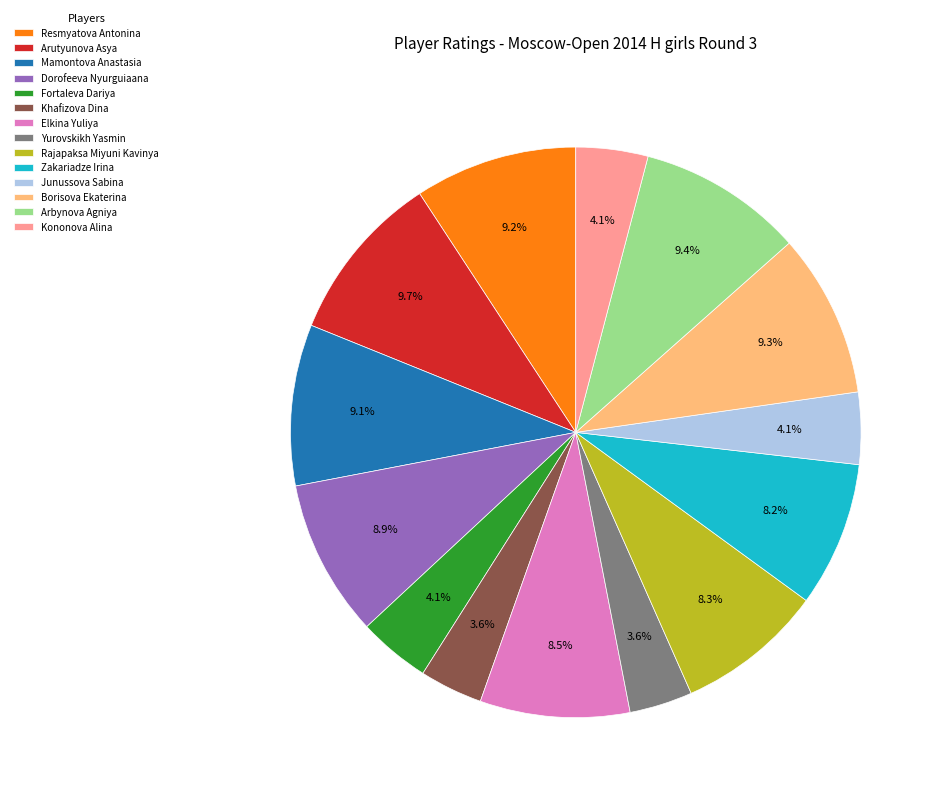

How much of the chart is everything except Yurovskikh Yasmin?

96.4%